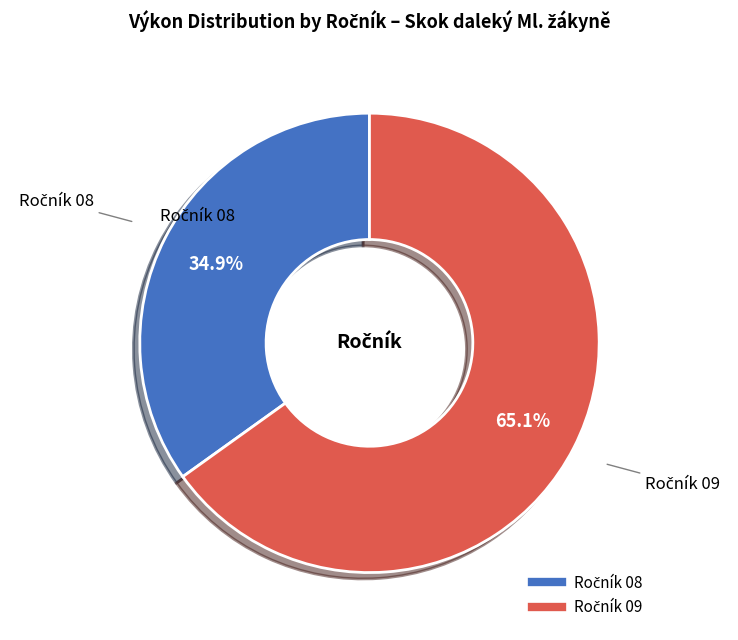

Is there any slice that represents more than half of the pie?

Yes